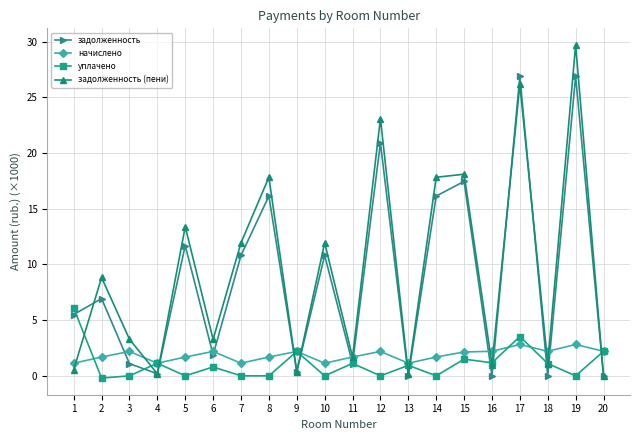

Is the value of задолженность at 7 greater than the value of задолженность (пени) at 18?

Yes